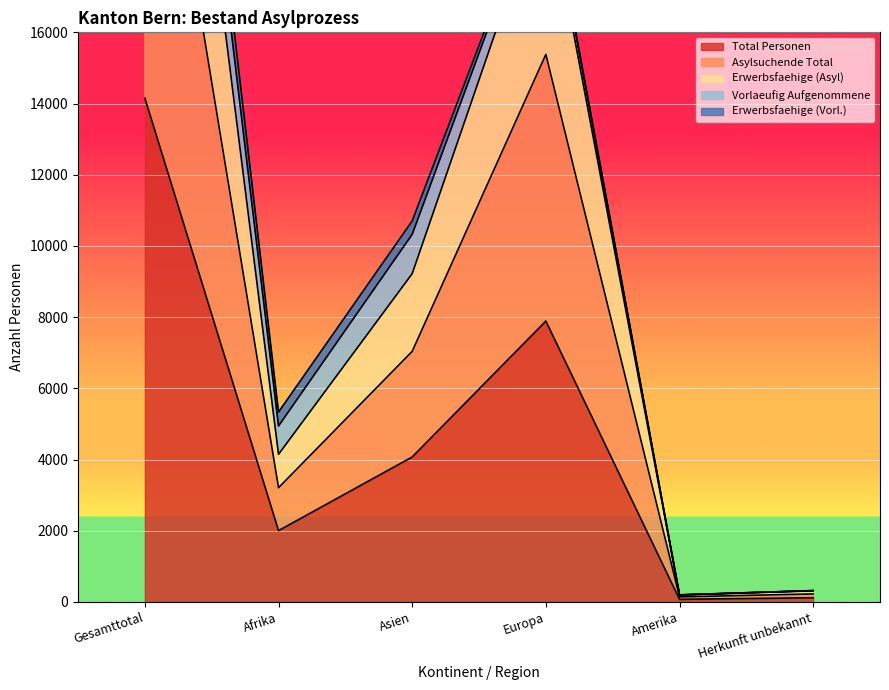

True or false: Erwerbsfaehige (Asyl) has more than 2 points higher than both neighbors.

False